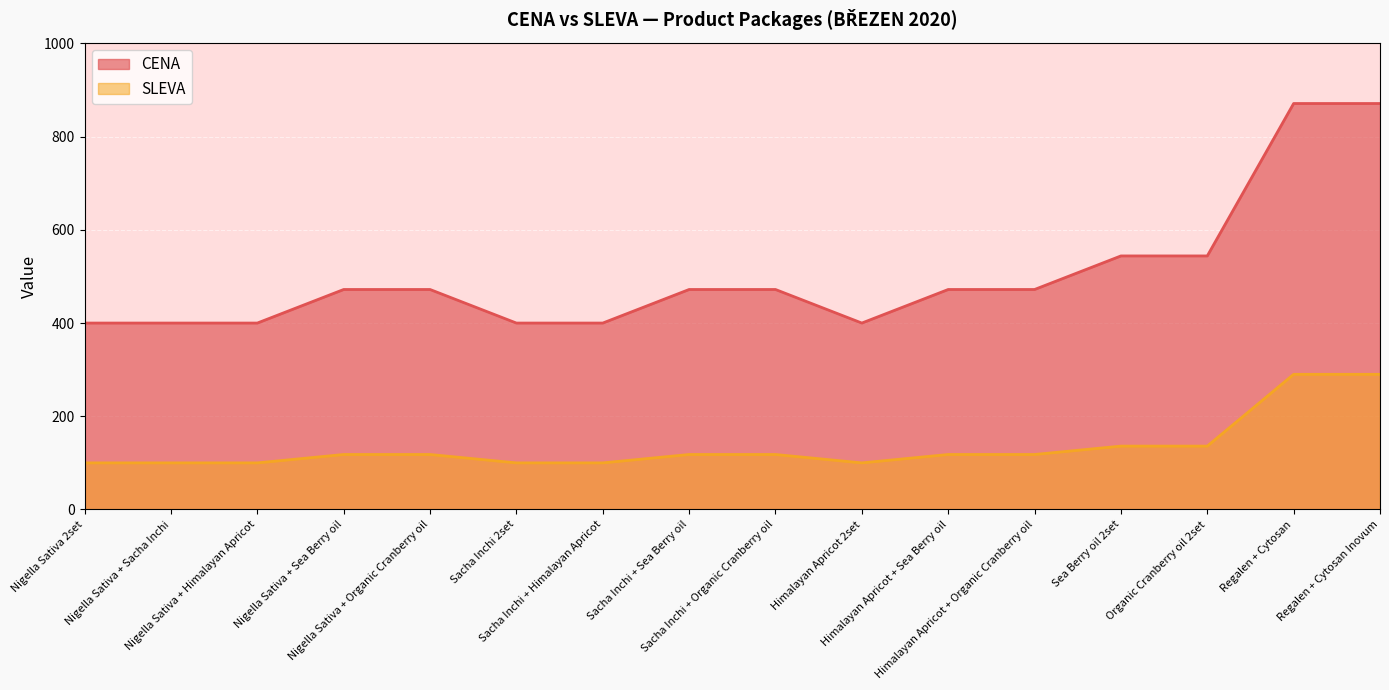

What is the average value of the CENA series?

504